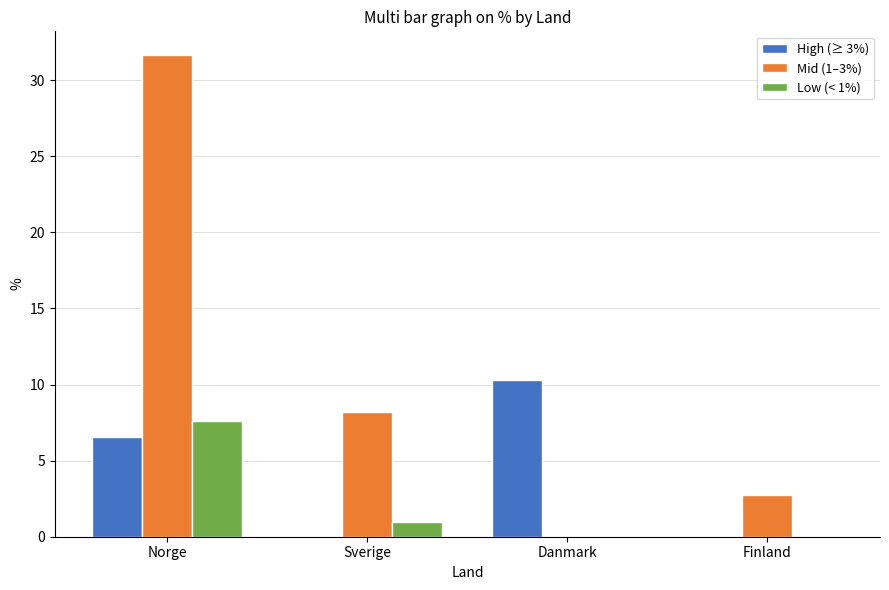

What are all the series names shown in the legend?

High (≥ 3%), Mid (1–3%), Low (< 1%)